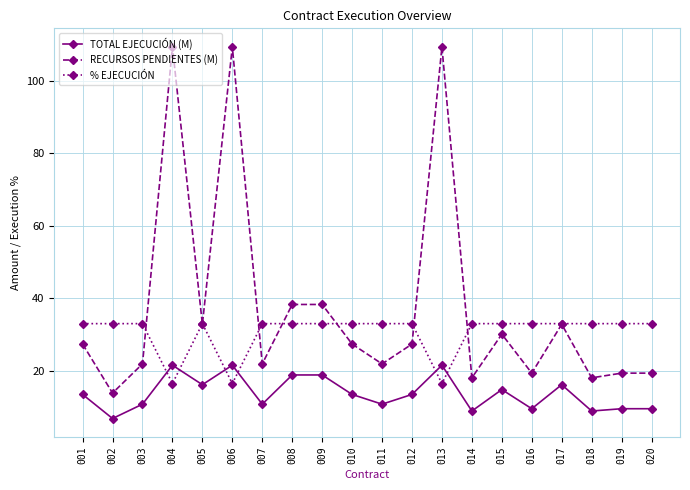

What is the value of the RECURSOS PENDIENTES (M) point at the 1st from the left?

27.3